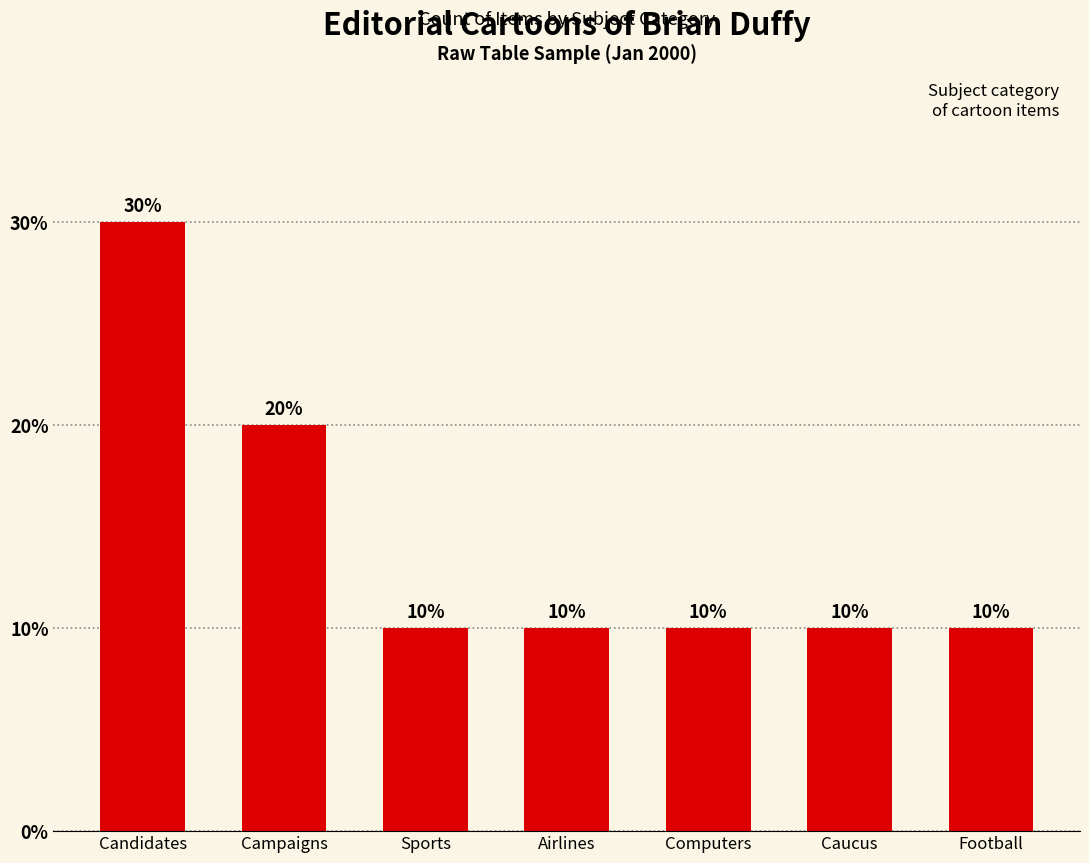

Are the bars grouped side by side (vs. stacked)?

No